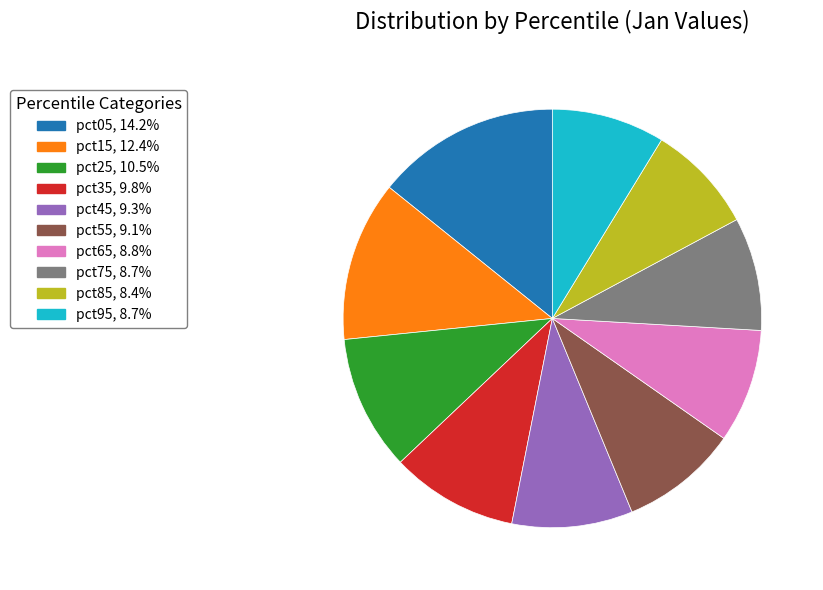

Combined, do pct25 and pct95 account for over 50%?

No